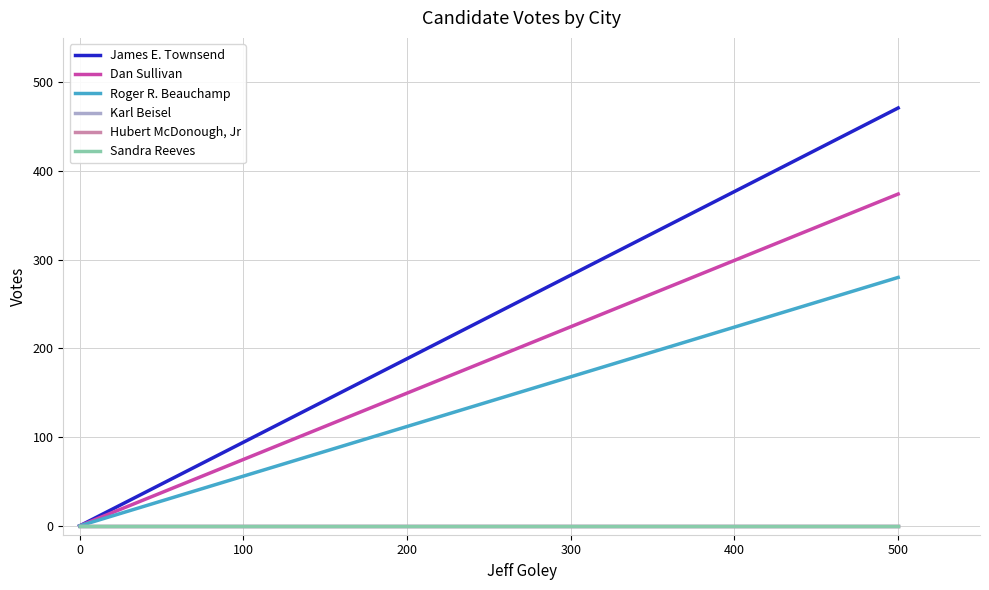

Rank the series at 500 from highest to lowest value.

James E. Townsend, Dan Sullivan, Roger R. Beauchamp, Karl Beisel, Hubert McDonough, Jr, Sandra Reeves